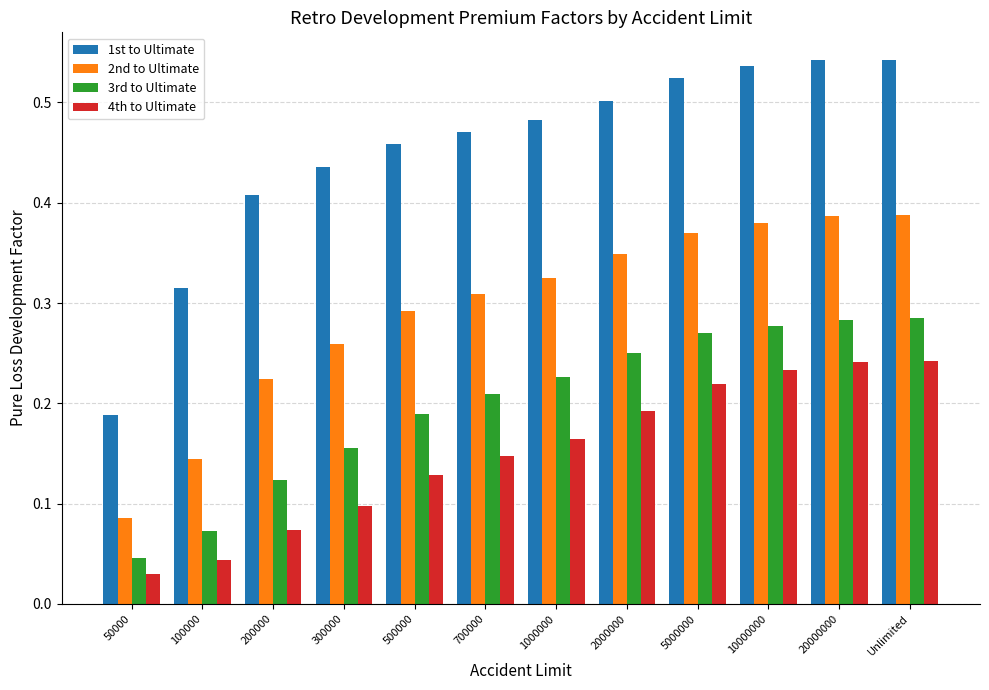

Which series has the widest spread of values?

1st to Ultimate